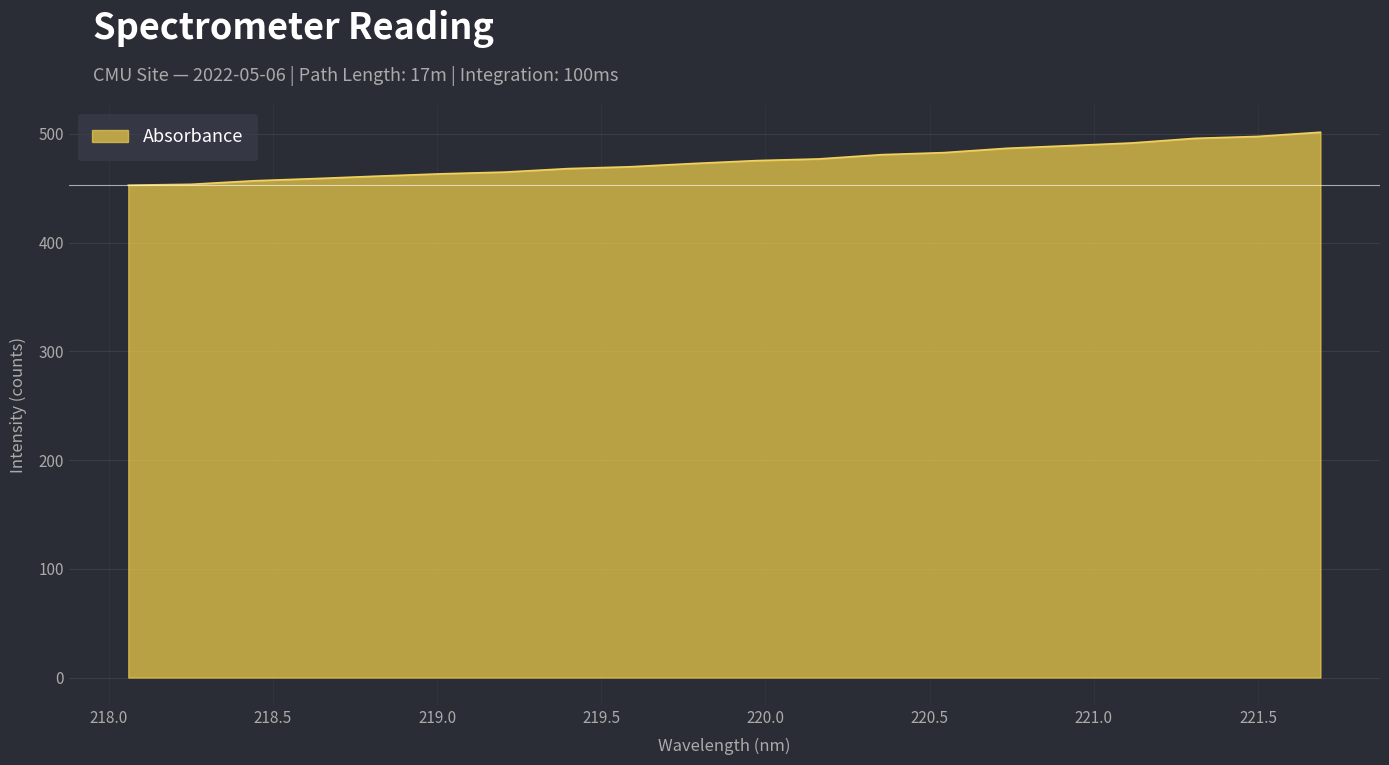

What is the minimum value shown in the chart?

452.8